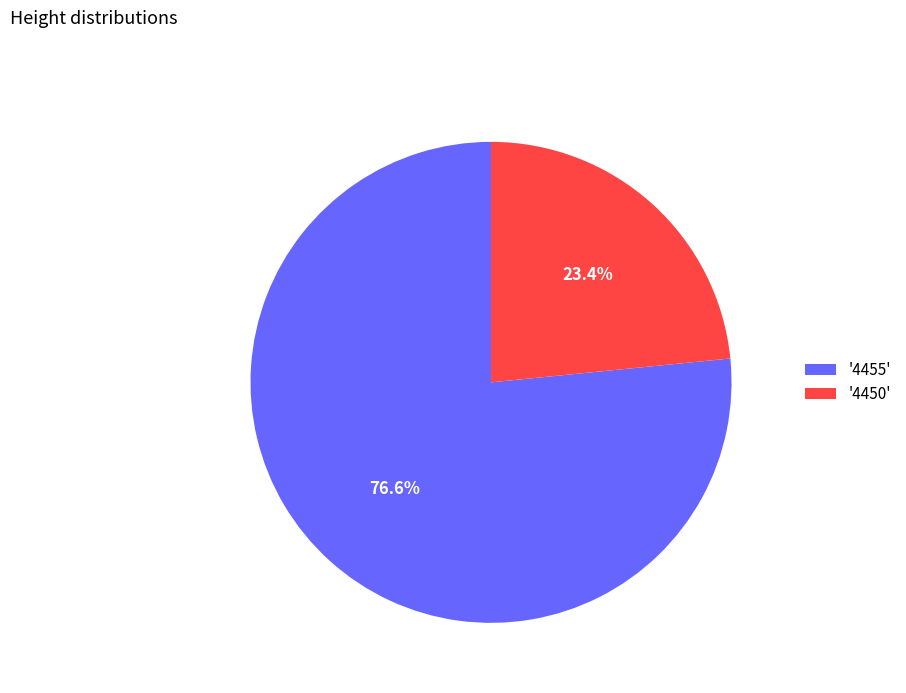

Is there a majority slice in this chart?

Yes